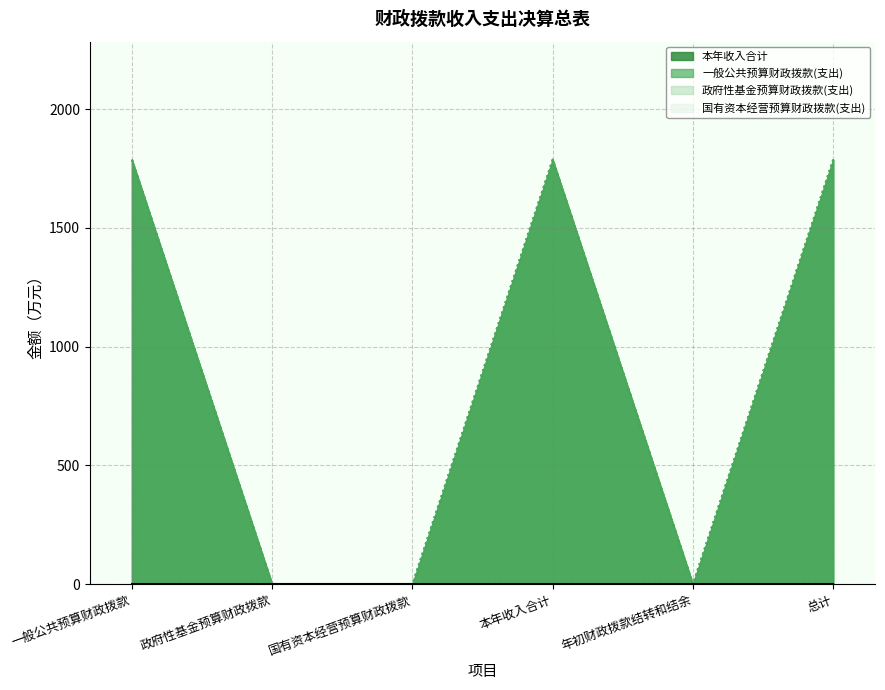

What is the average value of the 本年收入合计 series?

893.7